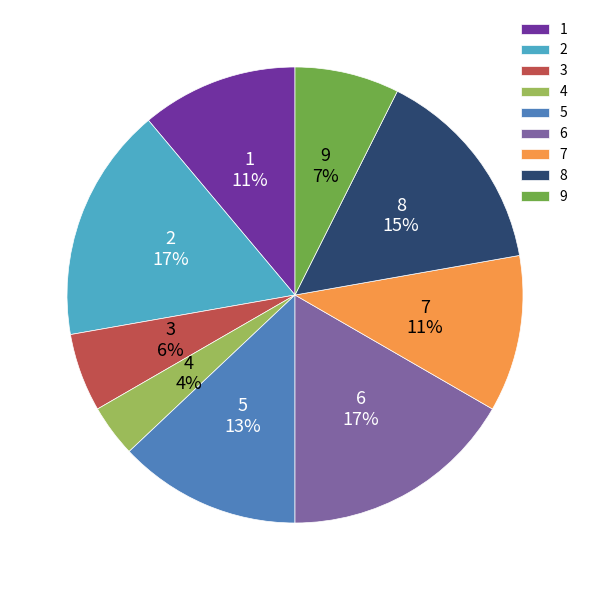

True or false: 8 accounts for 6% of the total.

False